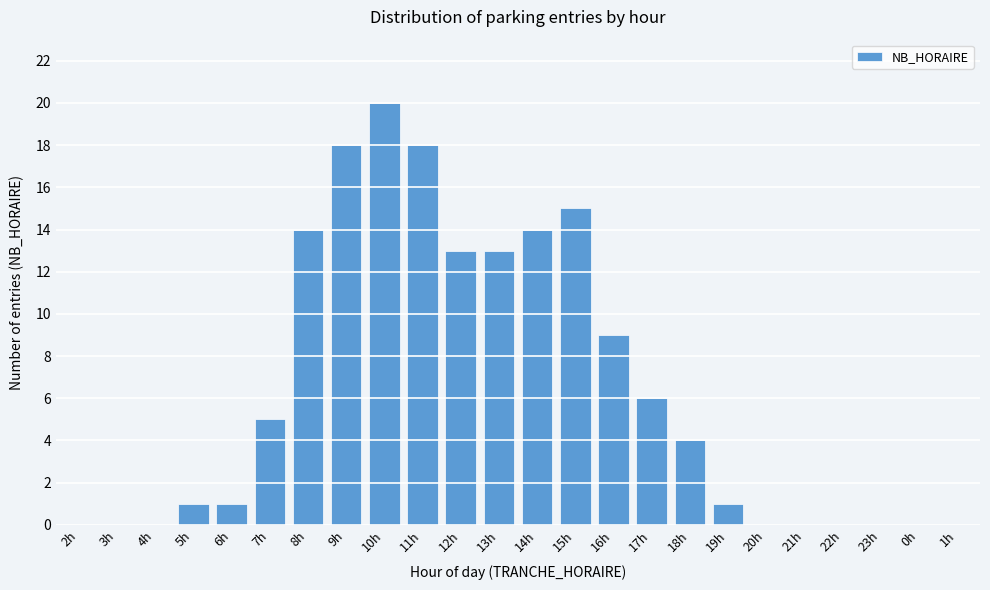

Reading left to right, what are all the values shown in this chart?

2h=0	3h=0	4h=0	5h=1	6h=1	7h=5	8h=14	9h=18	10h=20	11h=18	12h=13	13h=13	14h=14	15h=15	16h=9	17h=6	18h=4	19h=1	20h=0	21h=0	22h=0	23h=0	0h=0	1h=0